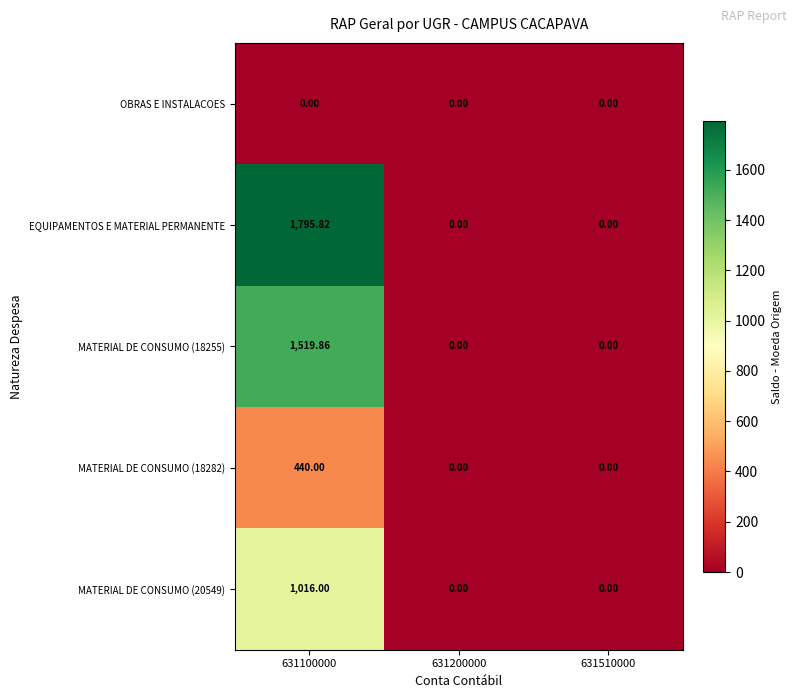

Which series has the largest range (max minus min)?

EQUIPAMENTOS E MATERIAL PERMANENTE